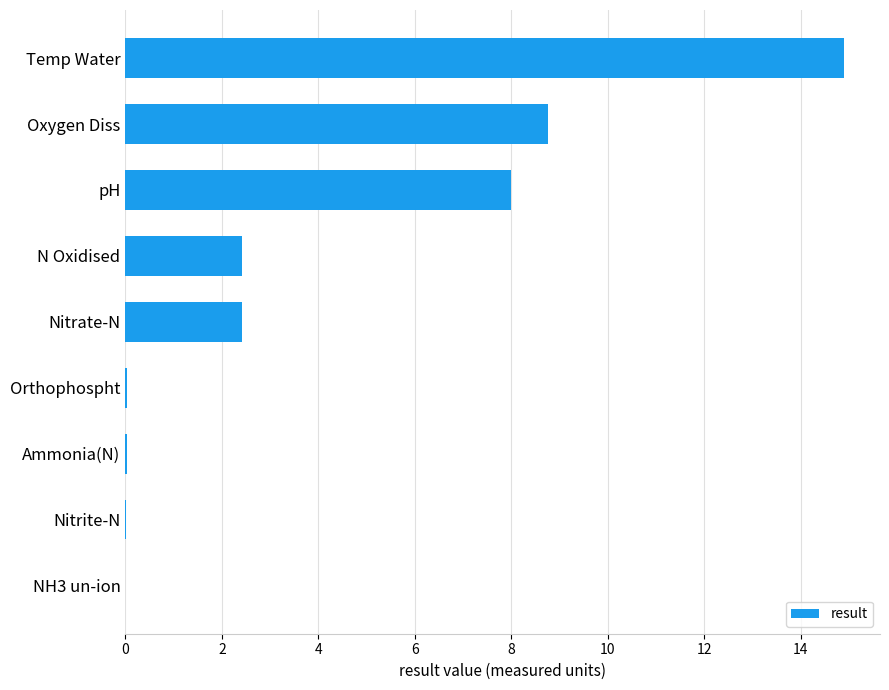

Which has a higher value, Nitrate-N or NH3 un-ion?

Nitrate-N